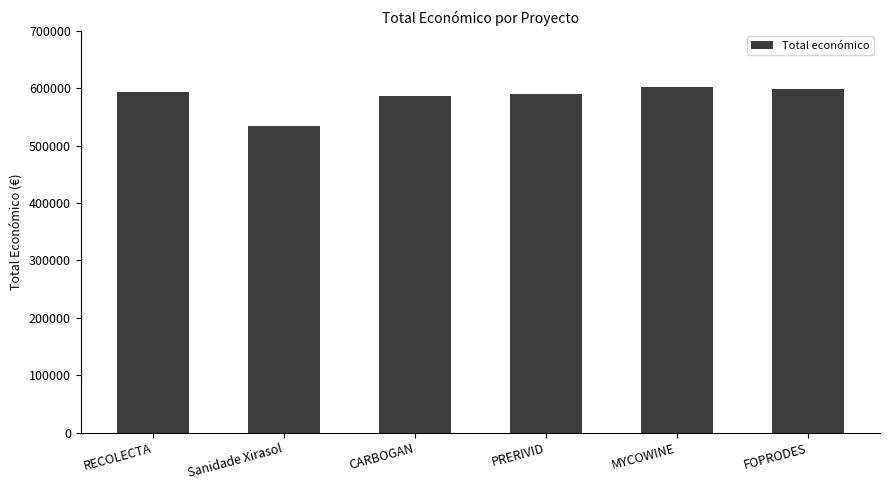

What is the label of the 1st bar from the left?

RECOLECTA